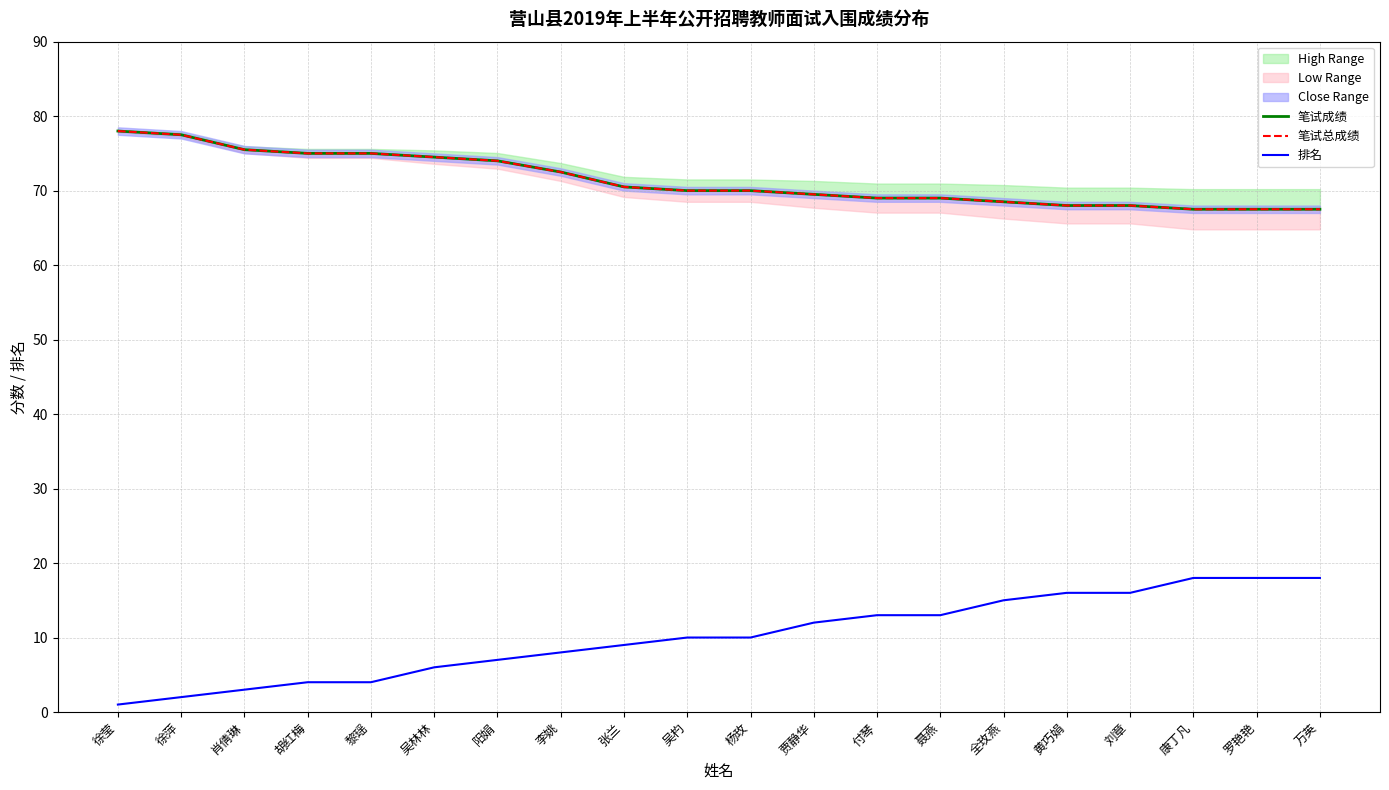

What is the difference between the maximum and second lowest values in the 笔试总成绩 series?

10.5